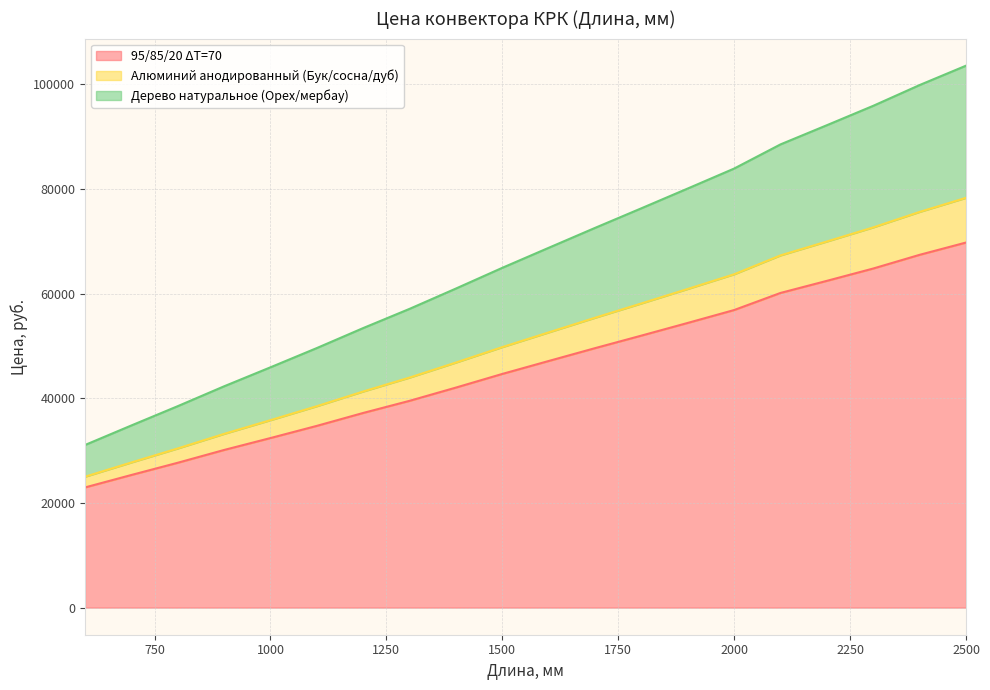

What is the sum of the 95/85/20 ΔT=70 values at 2400 and 1000?

99792.5